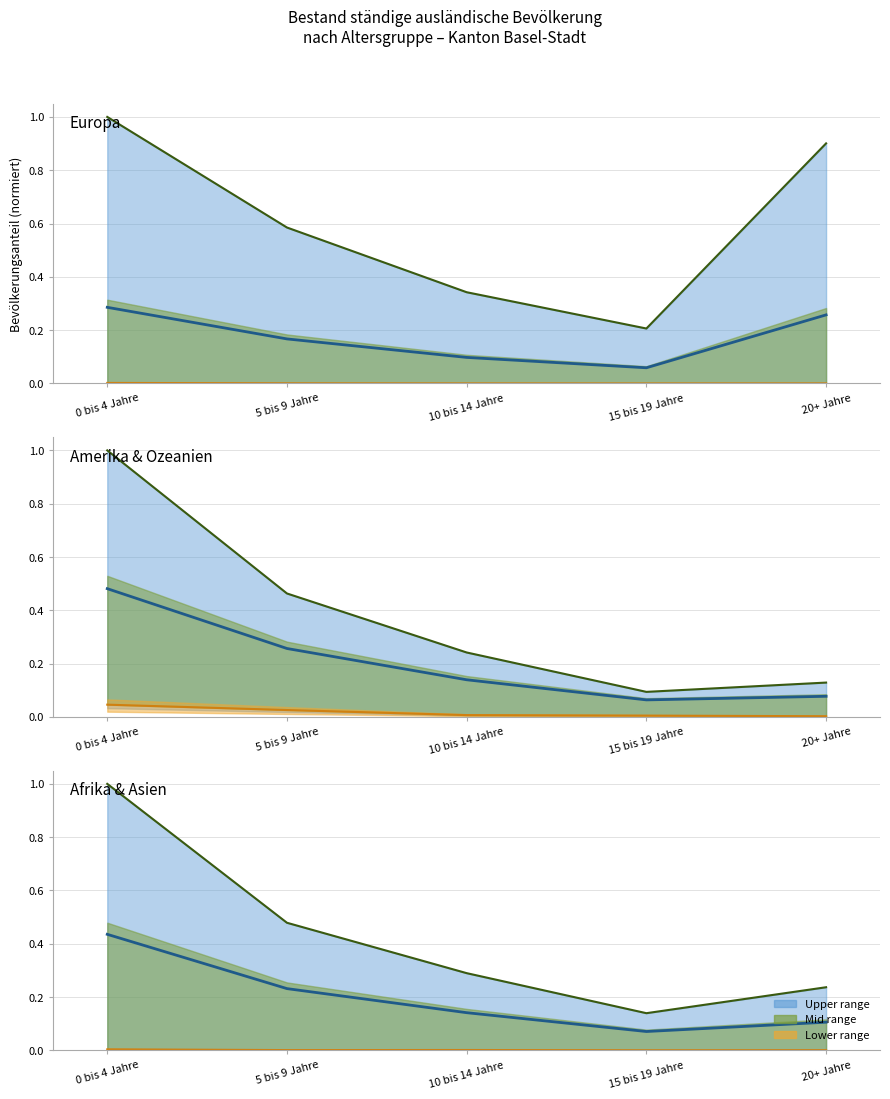

True or false: Max (olive line) and Mean (blue line) cross at least once.

False